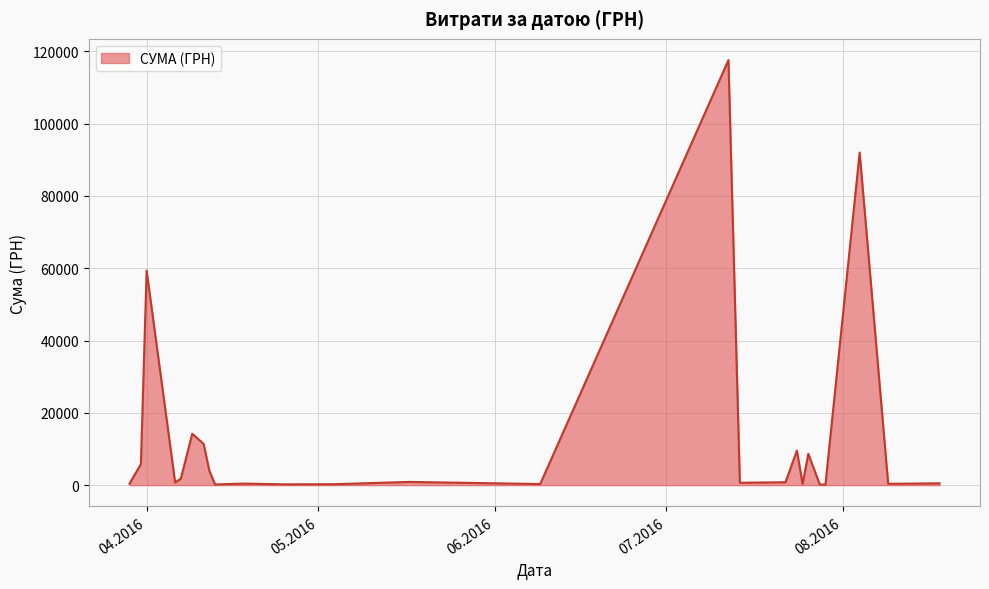

Does the chart have visible grid lines?

Yes